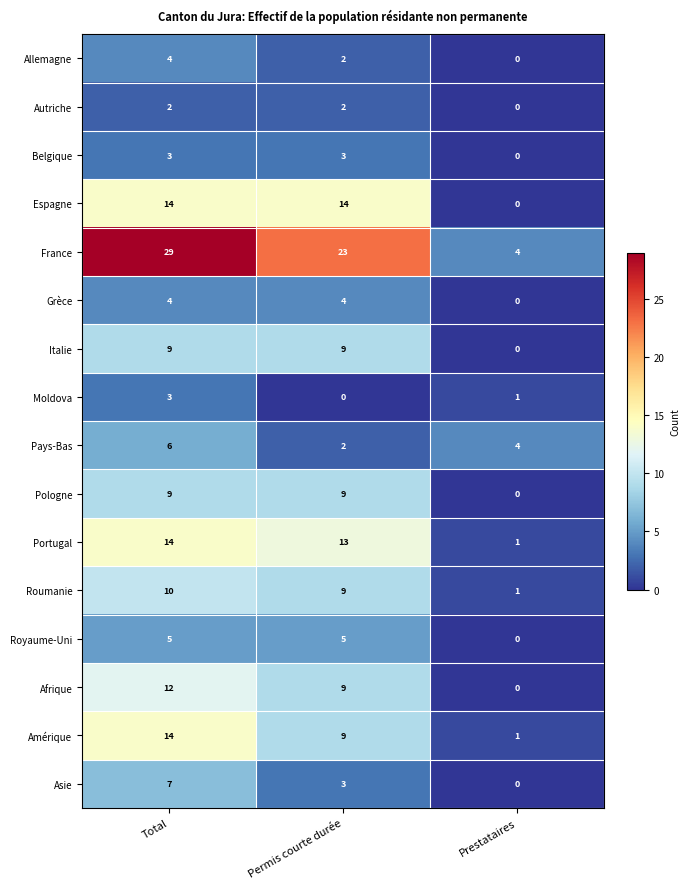

How many distinct data groups are displayed?

16